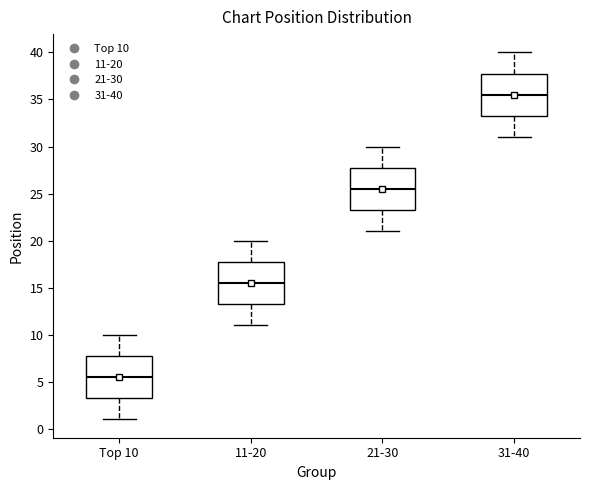

Where does the lower whisker of the box for 31-40 end on the y-axis? The values are not printed on the chart, so give them approximately, as read against the axis.

31.0